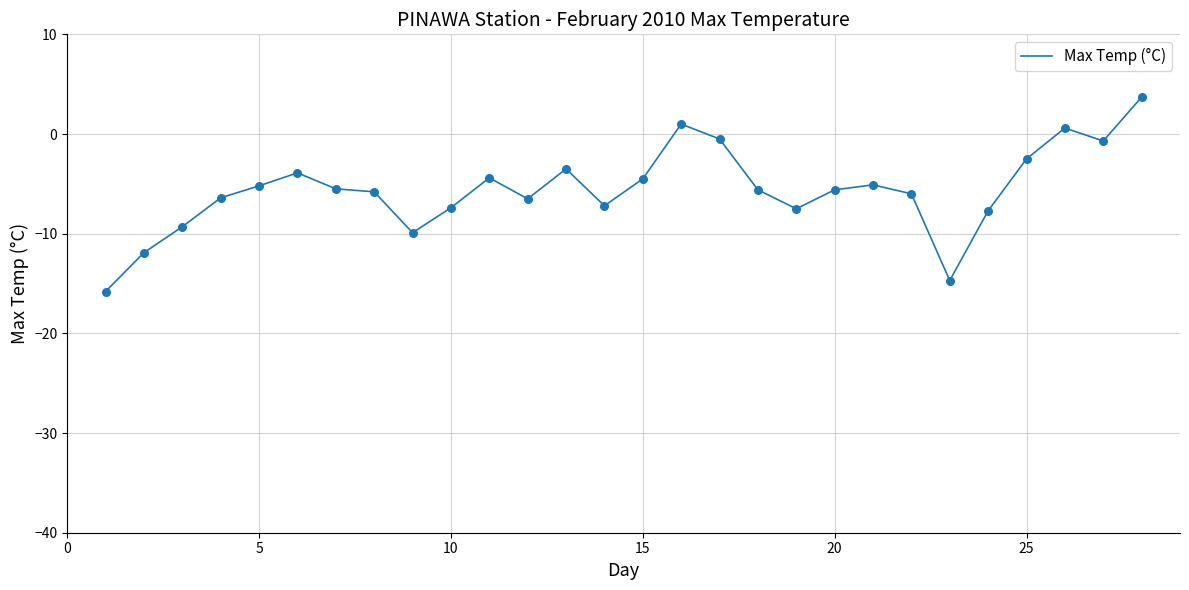

What is the smallest value displayed?

-15.8